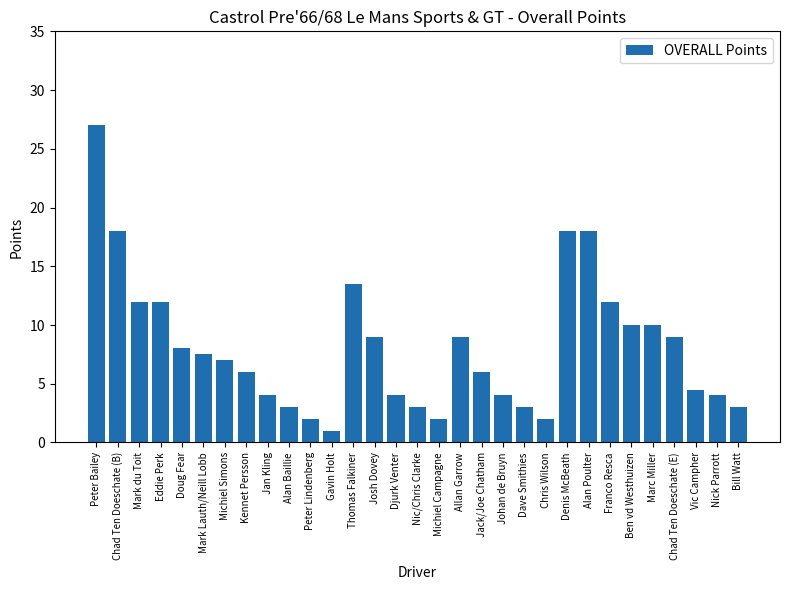

How many categories are shown in the chart?

31